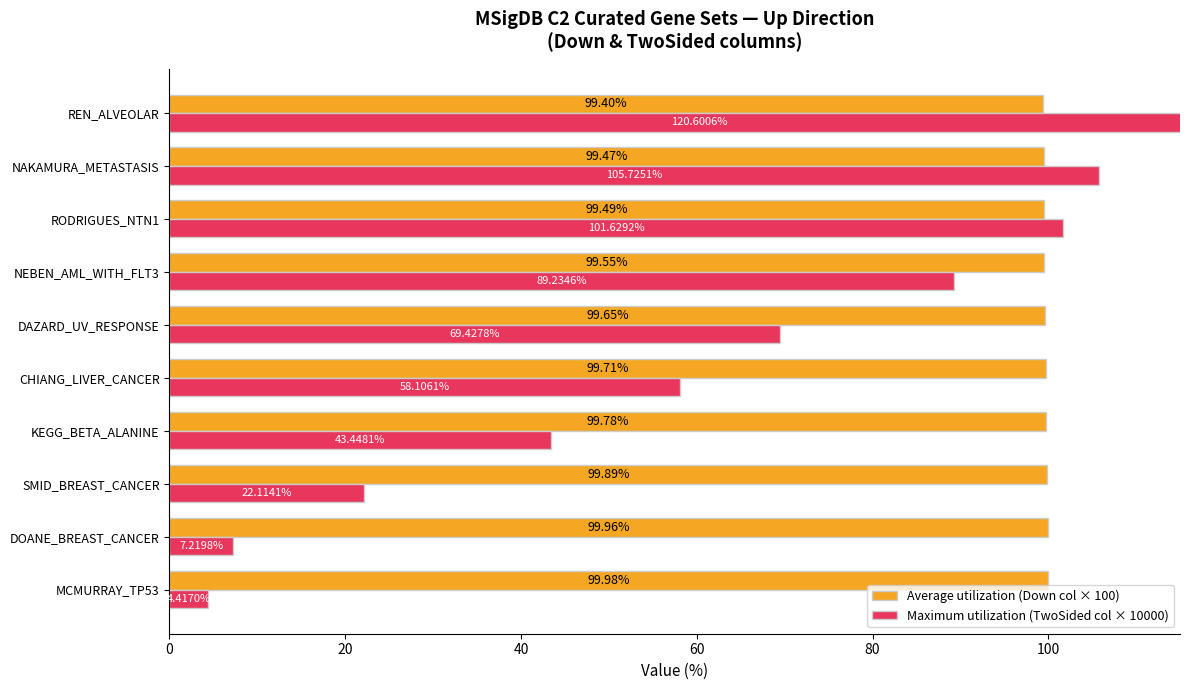

List the series in order of their peak value, highest first.

Maximum utilization (TwoSided col × 10000), Average utilization (Down col × 100)